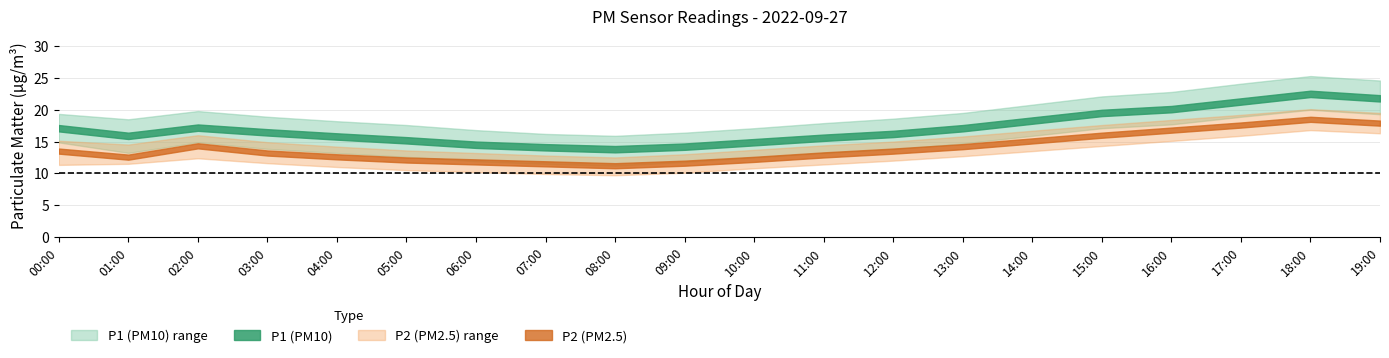

What position from the right is 17:00?

3